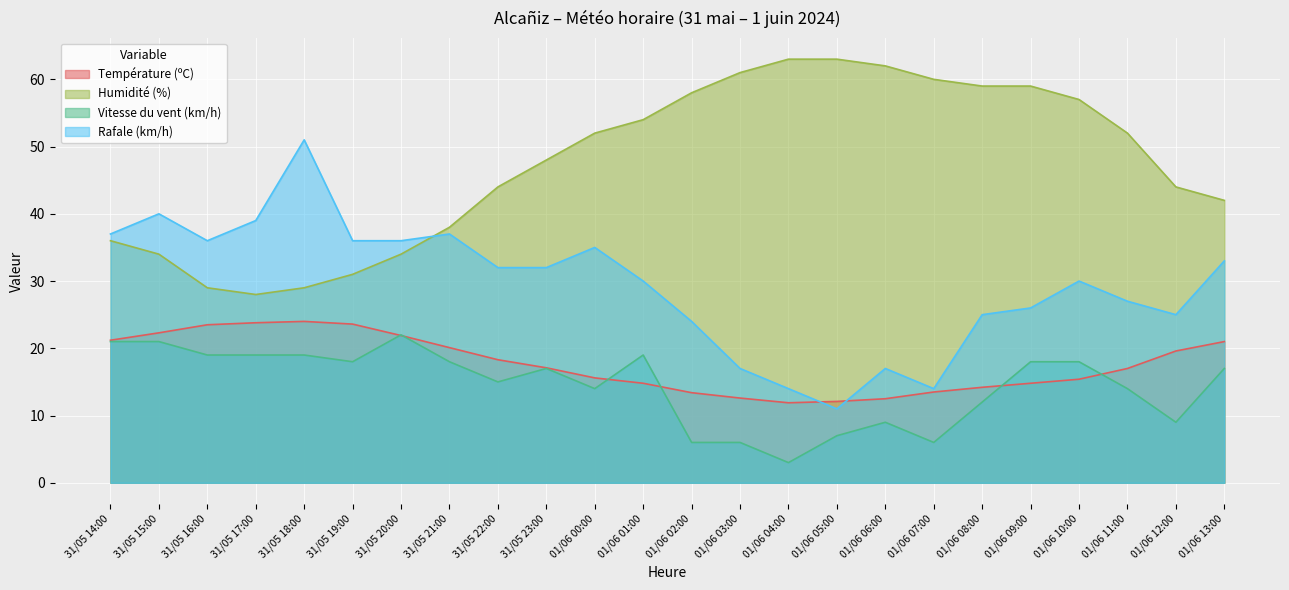

Between 01/06 02:00 and 01/06 06:00, which series saw the biggest shift?

Rafale (km/h)